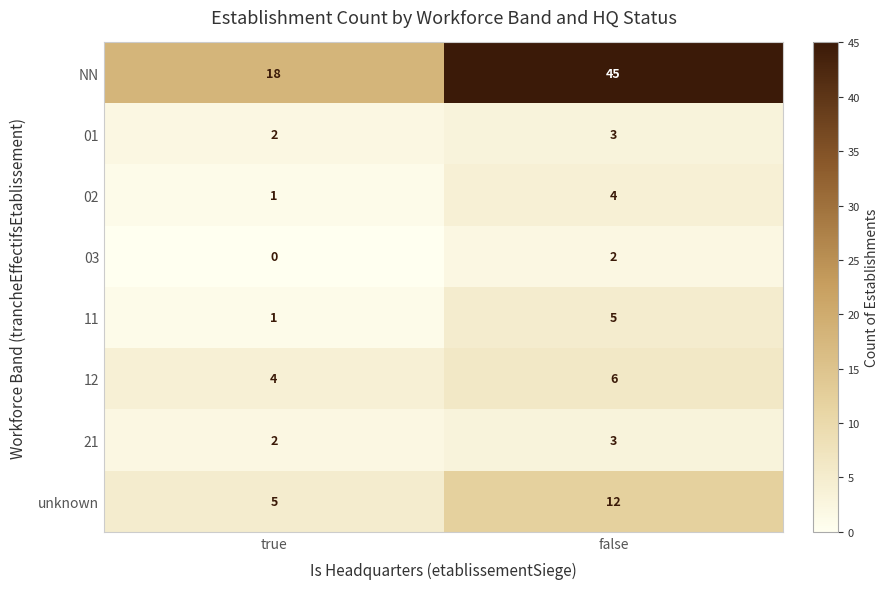

Rank the categories by 12 value from lowest to highest.

true, false